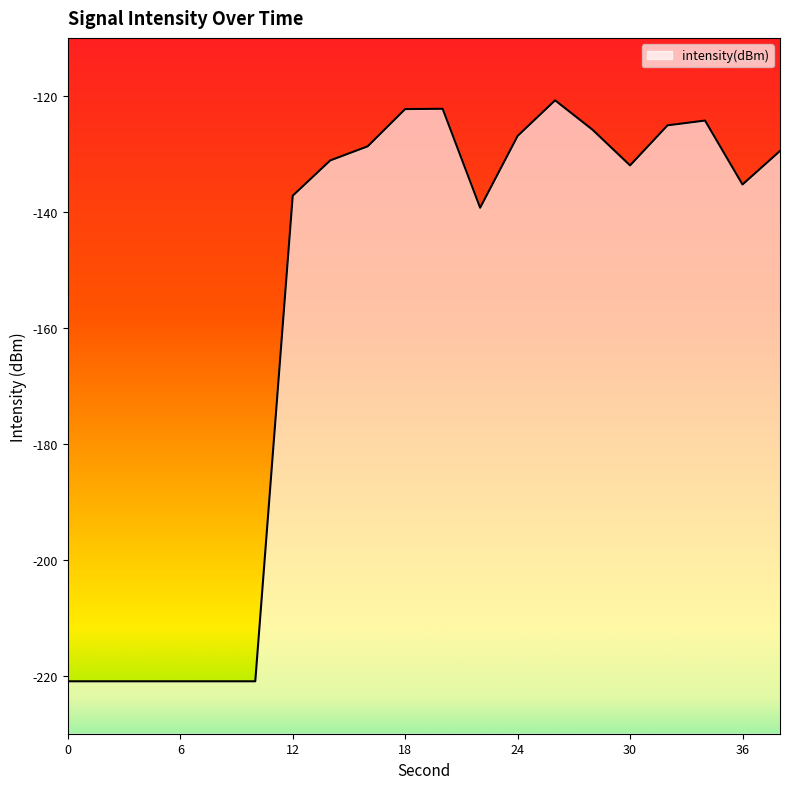

True or false: the data shows -378.5 at 6.

False